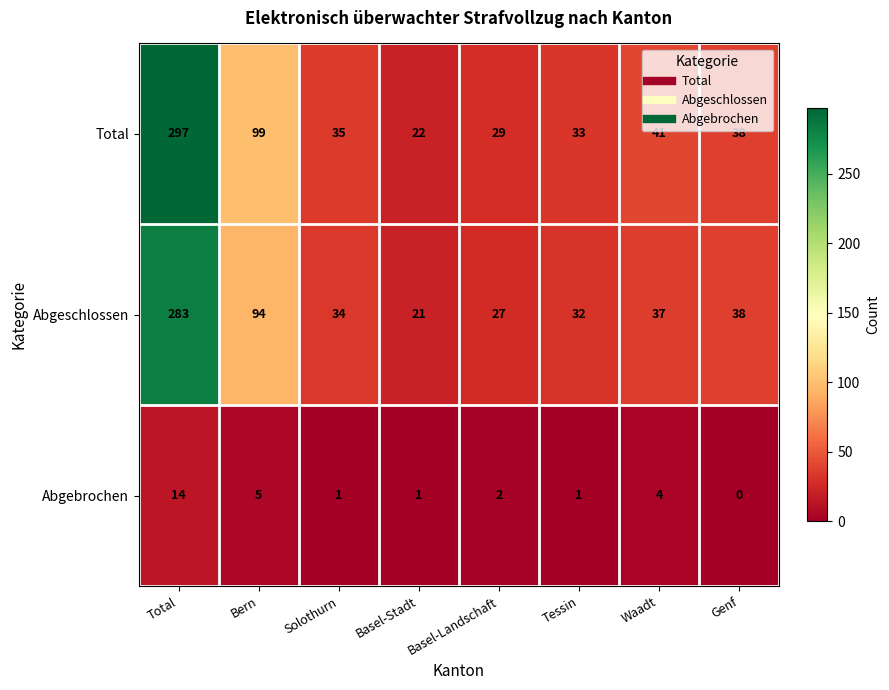

Which series changed the most between Total and Solothurn?

Total